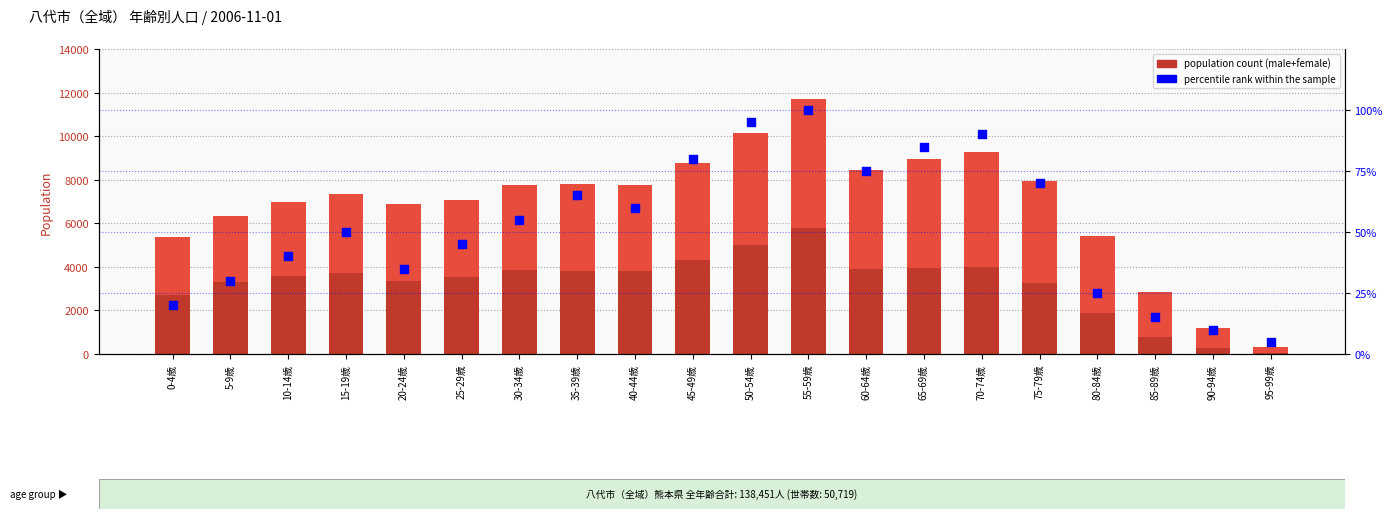

Which series reaches the maximum Y coordinate?

female count